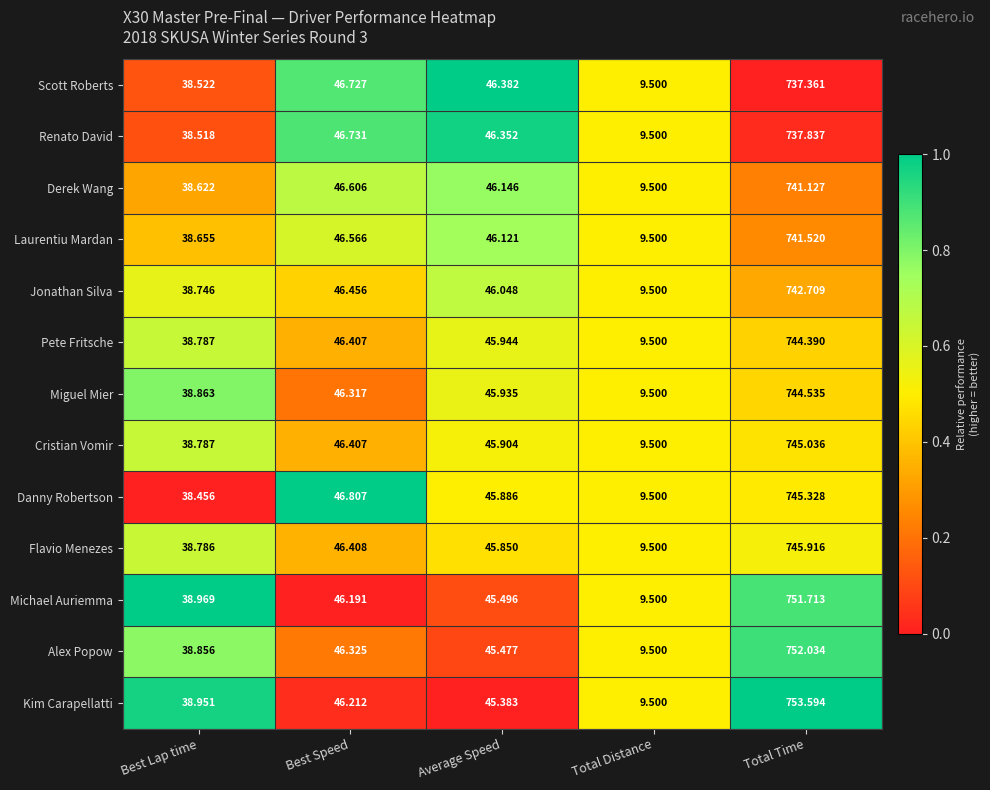

Which series has the largest range (max minus min)?

Kim Carapellatti